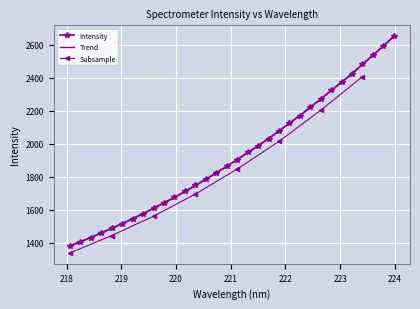

What is the ratio of the value at 220.3533 to the value at 223.5987?

0.7